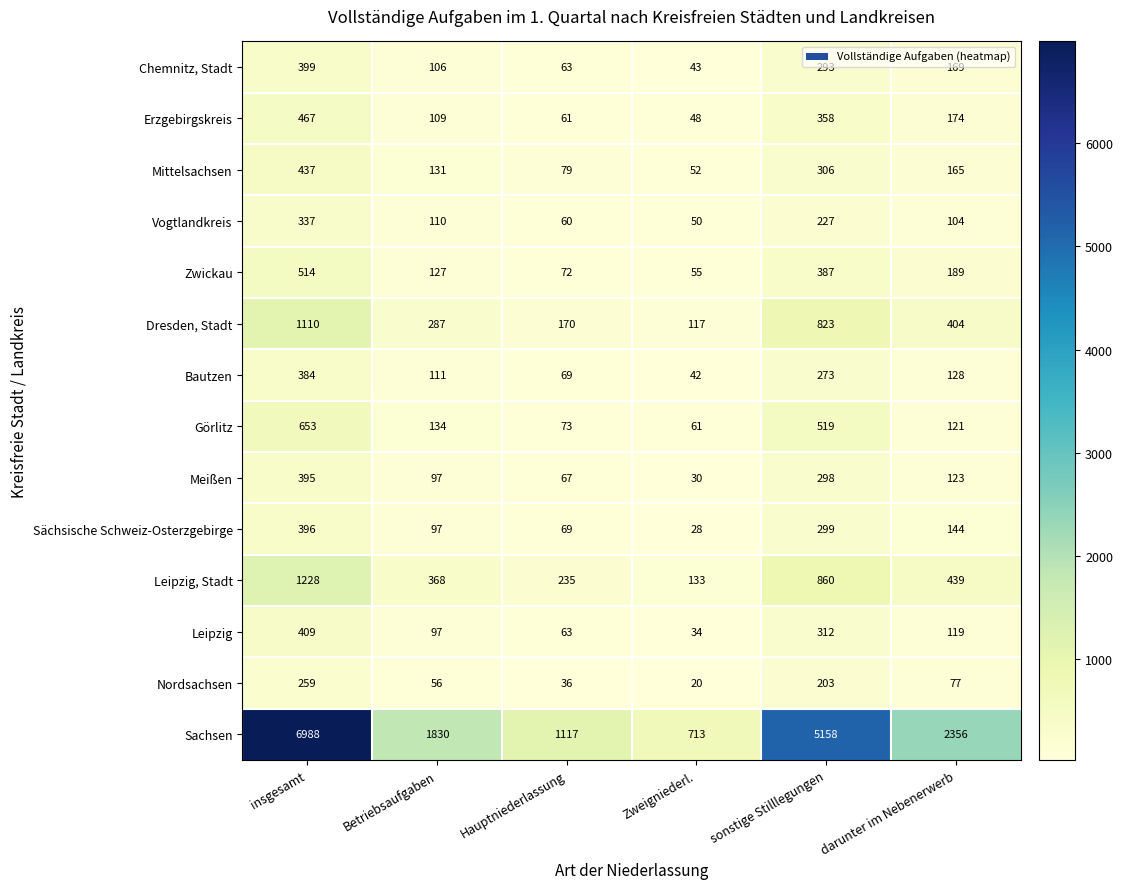

At which category is the sum across all series the highest?

insgesamt